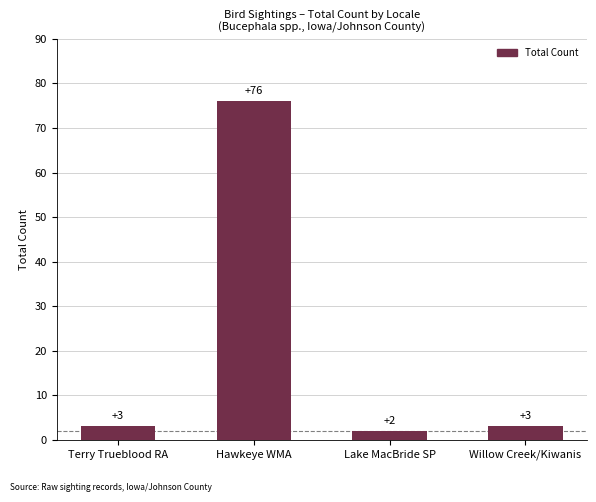

What is the difference between the maximum and minimum values?

74